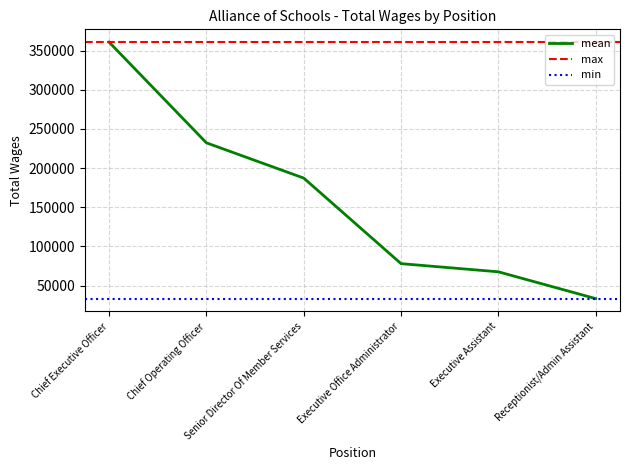

Does the chart display data point markers on the line(s)?

No